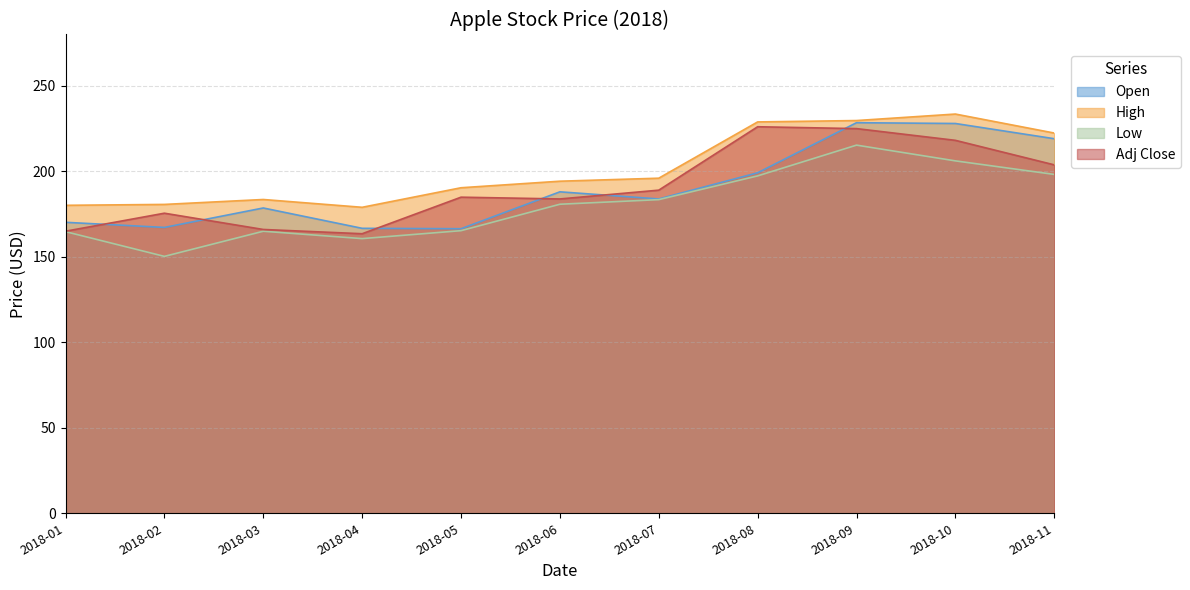

At which category does Open reach its first local valley?

2018-02